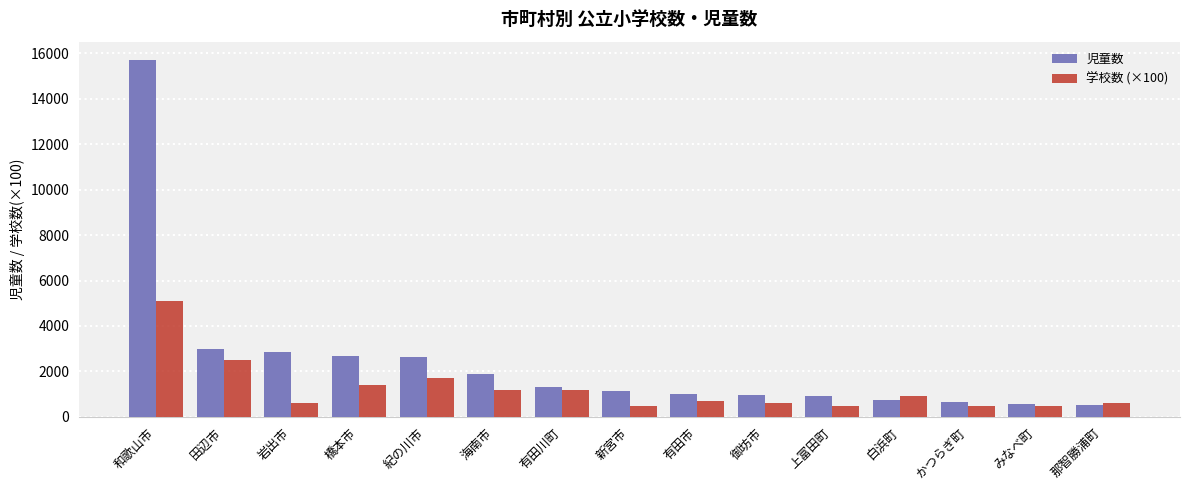

At which label is 児童数 closest to 8125?

田辺市